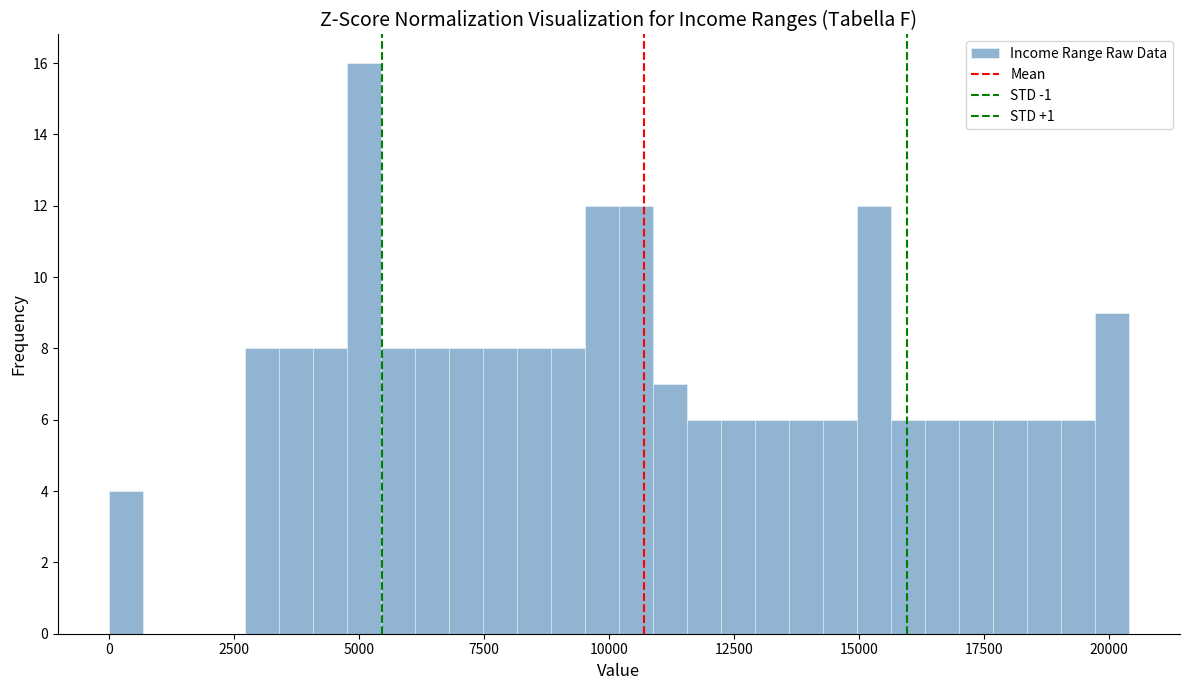

Around what value on the x-axis is the tallest bar? Give the approximate position of its centre, as read against the axis.

5000